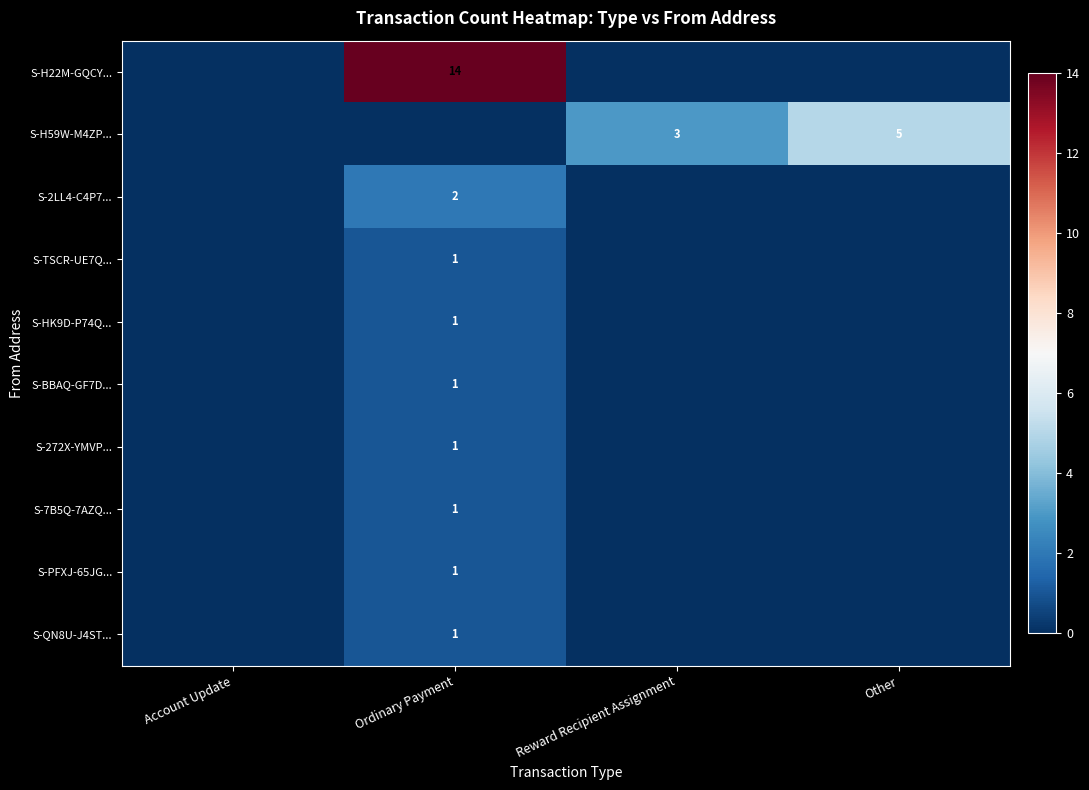

Is the value of S-H59W-M4ZP... at Other greater than the value of S-272X-YMVP... at Ordinary Payment?

Yes